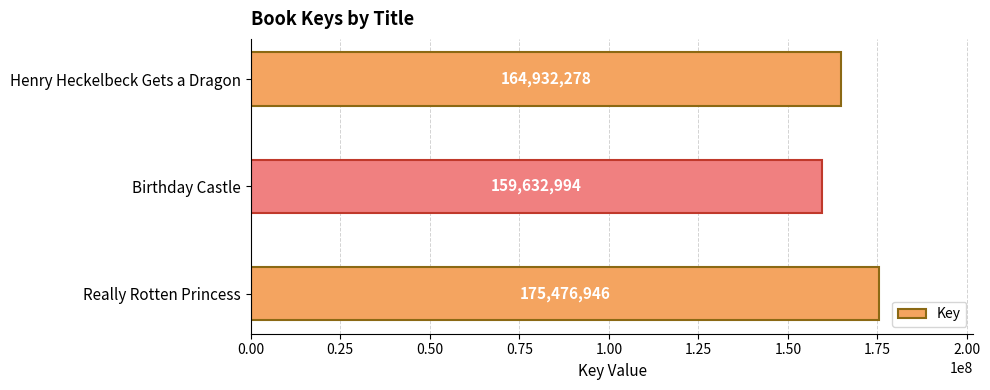

What is the sum of all values?

500042218